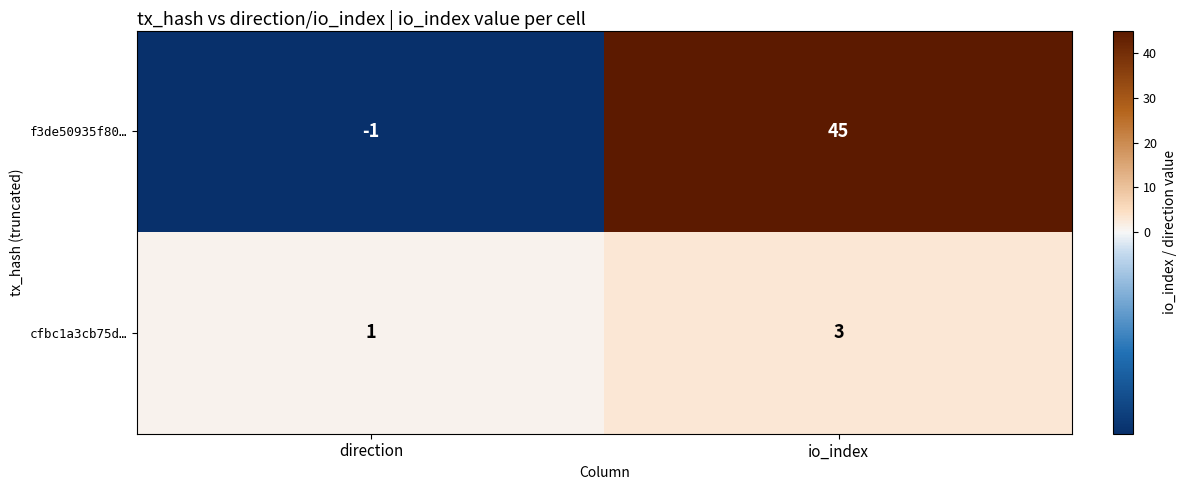

At direction, list the series in order from smallest to largest.

f3de50935f80…, cfbc1a3cb75d…